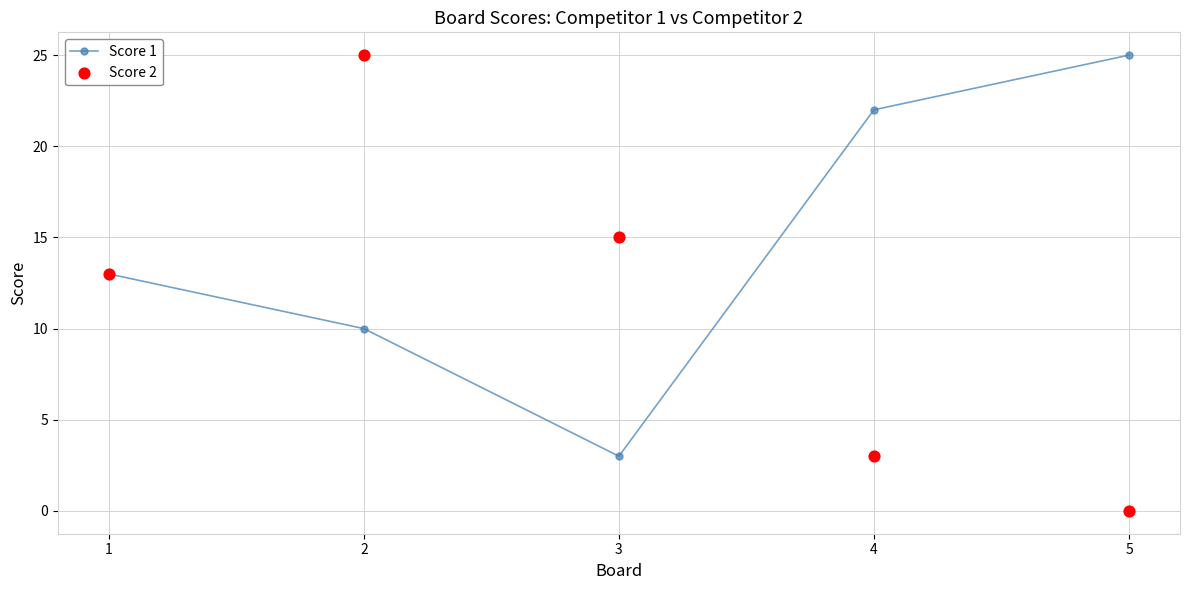

At how many categories does at least one series exceed 17?

3